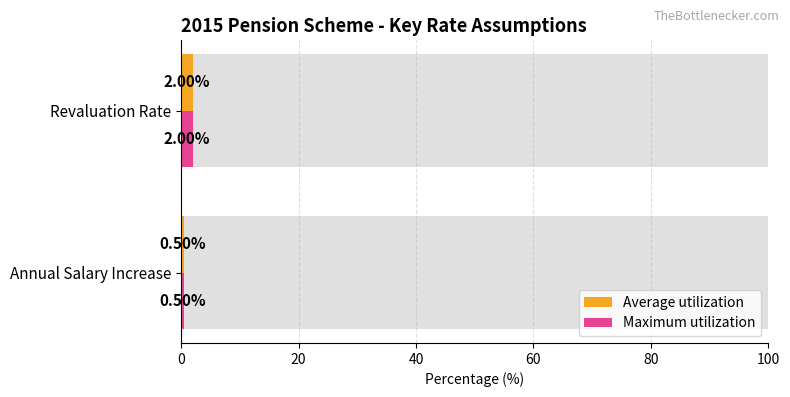

What is the average value of the Maximum utilization series?

1.2